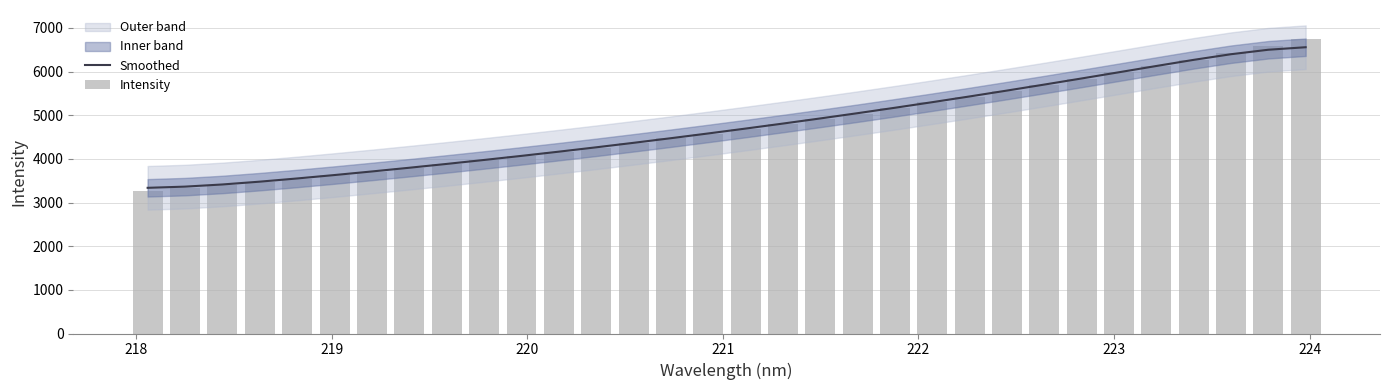

How many categories are shown in the chart?

32